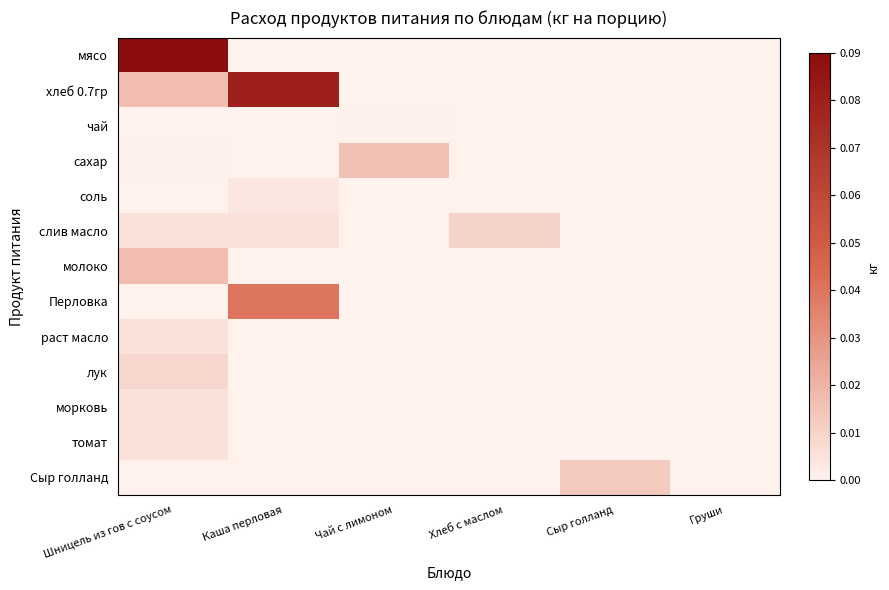

At which category is the sum across all series the highest?

Шницель из гов с соусом